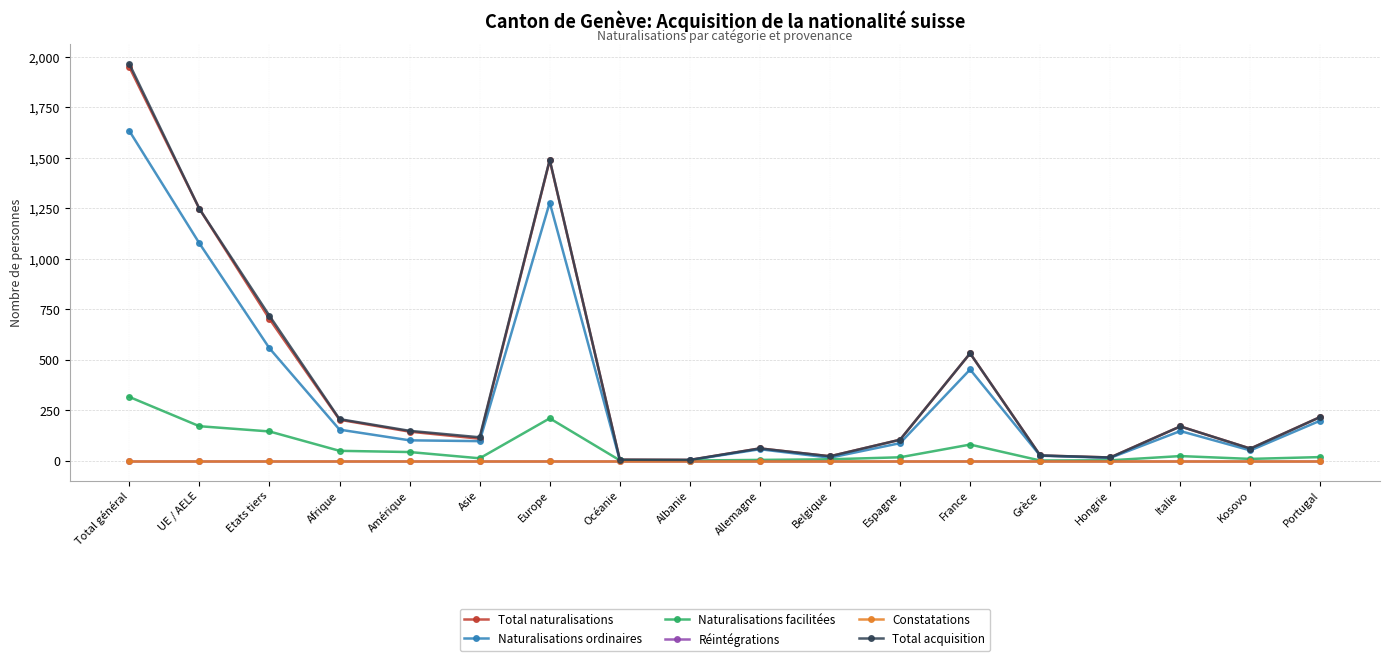

True or false: Total naturalisations and Total acquisition intersect in this chart.

False